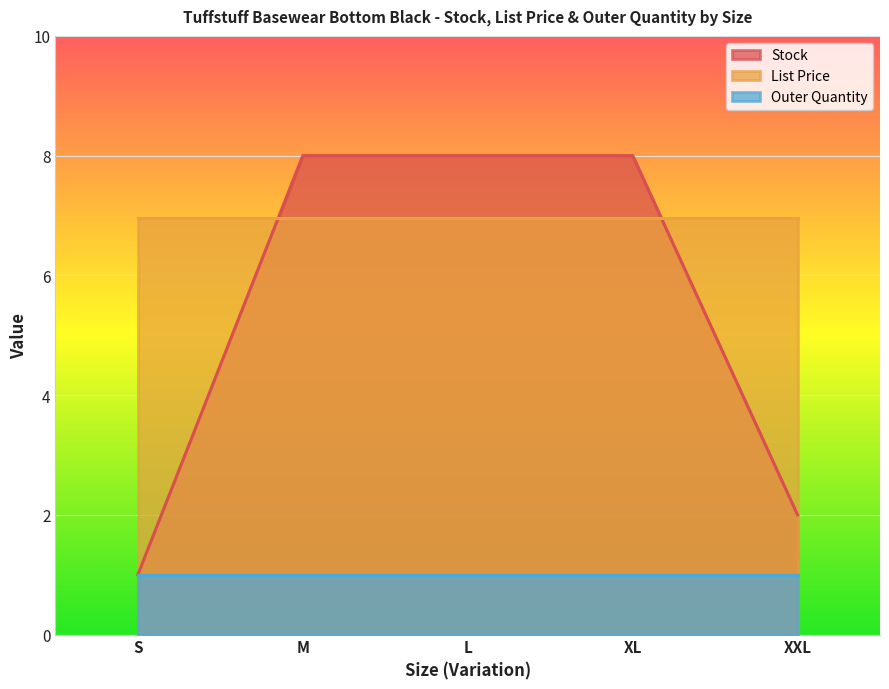

True or false: List Price and Outer Quantity intersect in this chart.

False